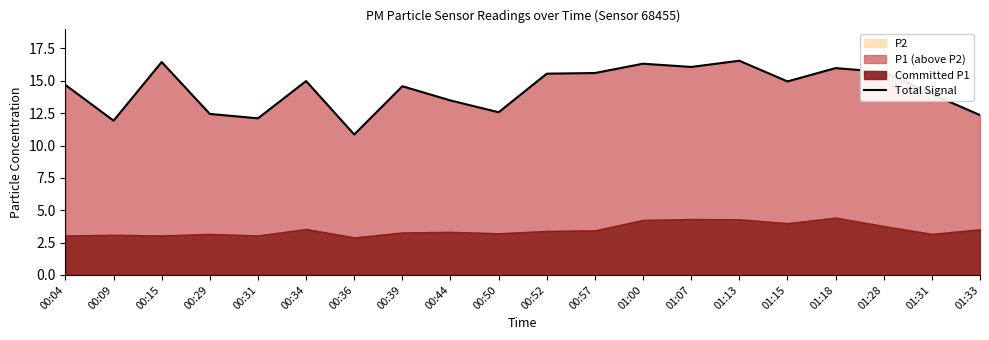

What is the label of the 15th point from the right?

00:34